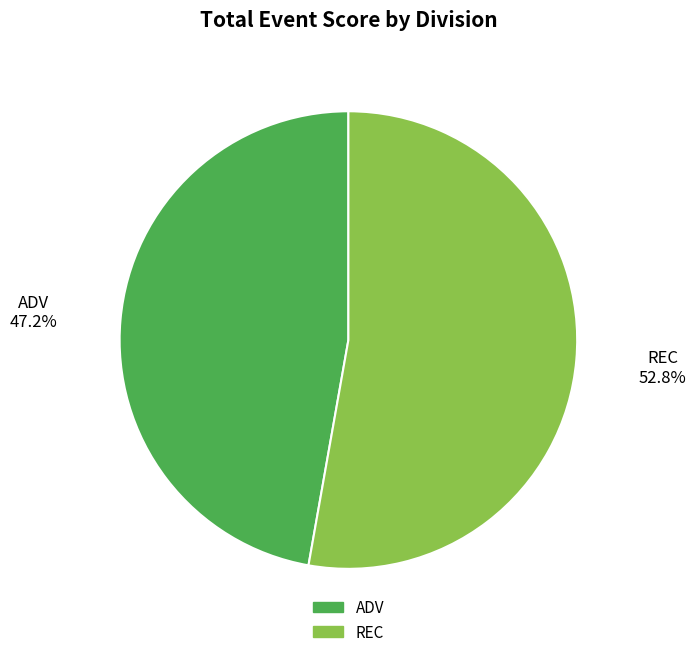

Combined, do ADV and REC account for over 50%?

Yes